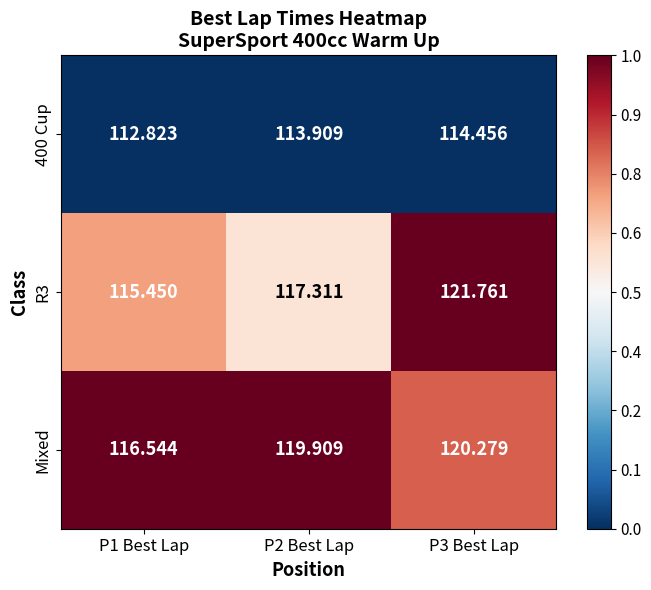

Which series has the widest spread of values?

R3